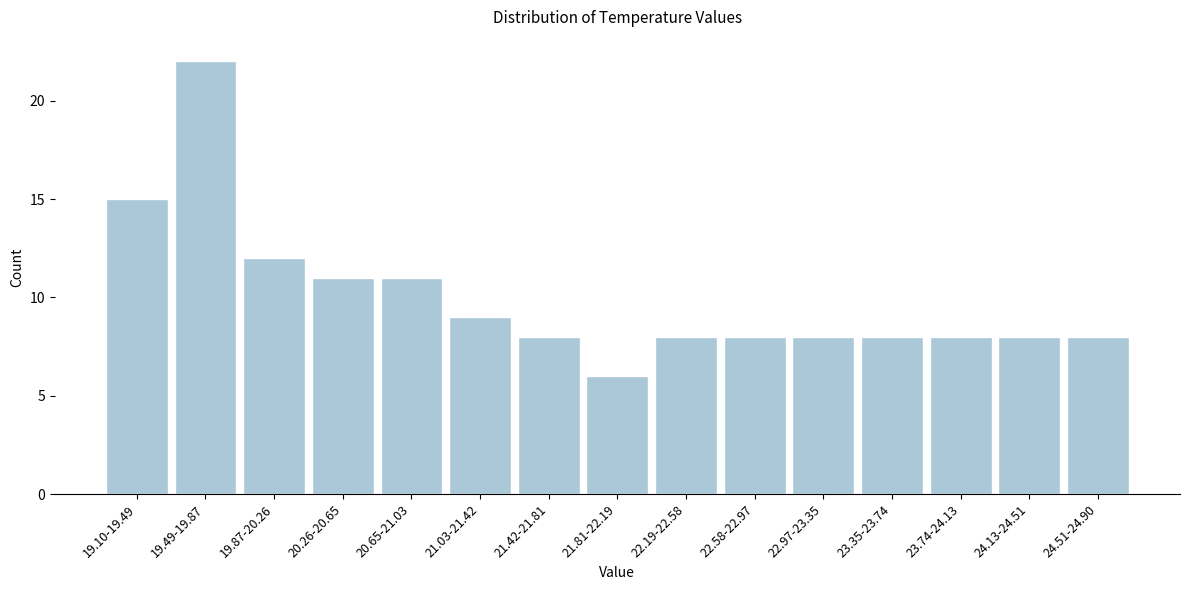

Reading right to left, what are all the values shown in this chart?

24.51-24.90=8	24.13-24.51=8	23.74-24.13=8	23.35-23.74=8	22.97-23.35=8	22.58-22.97=8	22.19-22.58=8	21.81-22.19=6	21.42-21.81=8	21.03-21.42=9	20.65-21.03=11	20.26-20.65=11	19.87-20.26=12	19.49-19.87=22	19.10-19.49=15